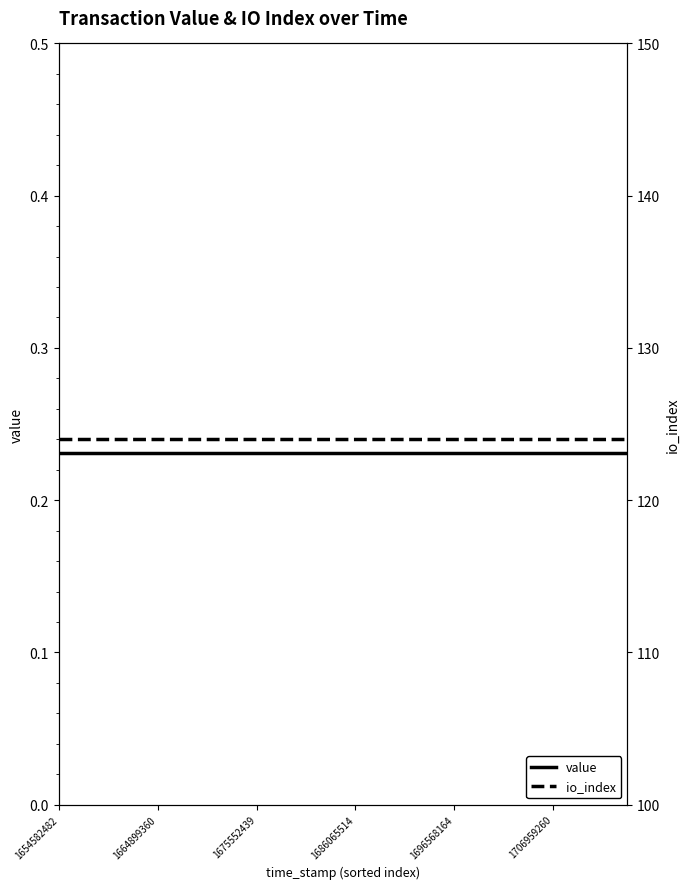

What position from the right is 1664899360?

20